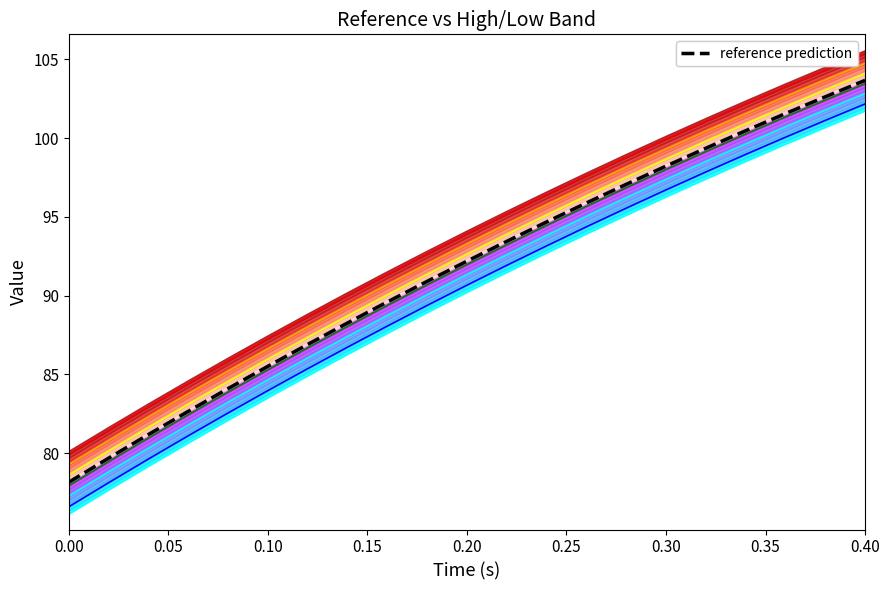

What is the smallest value displayed?

76.6